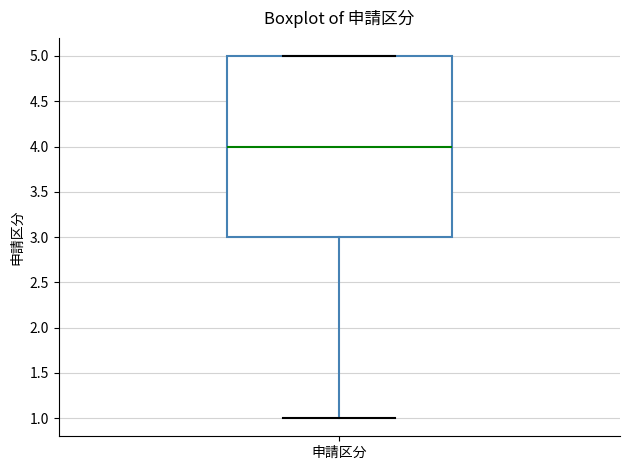

Transcribe this box plot: give where the median line is, the range the box spans, and where the two whiskers end, as read against the y-axis. The values are not printed on the chart, so give them approximately, as read against the axis.

median 4, box 3 to 5, whiskers 1 to 5